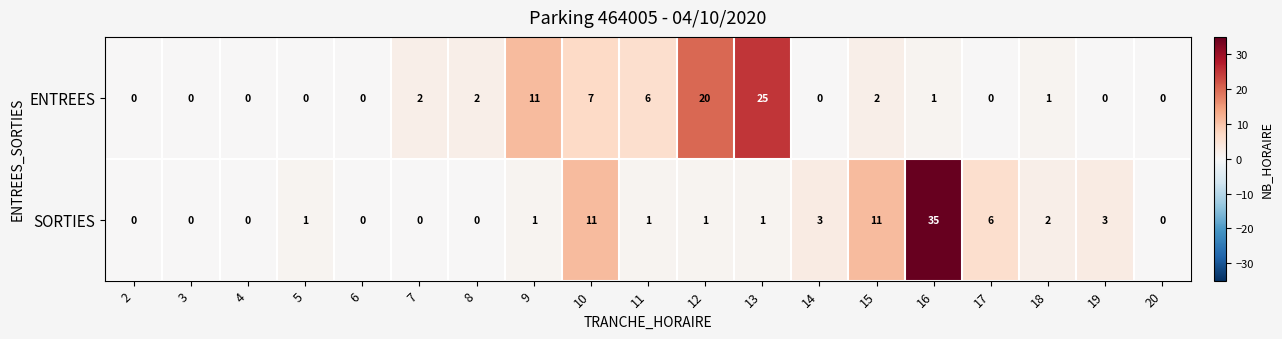

Which category has the highest value across all series?

16